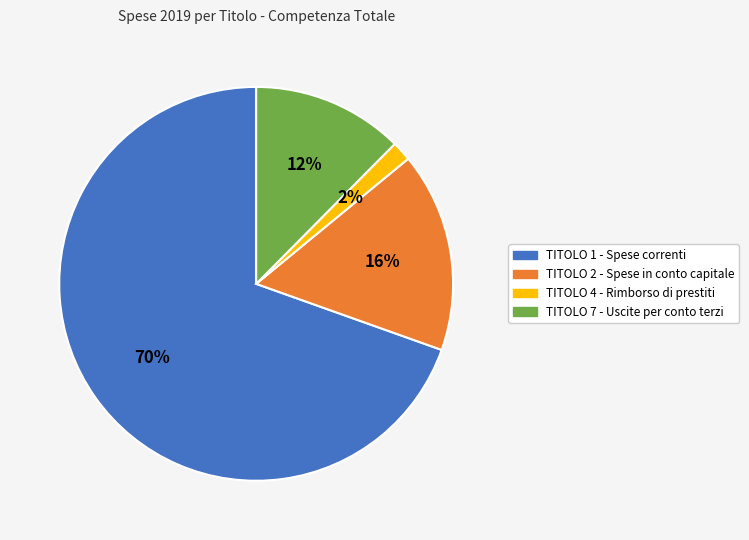

To the nearest percent, what percentage of the pie is TITOLO 7 - Uscite per conto terzi?

12%